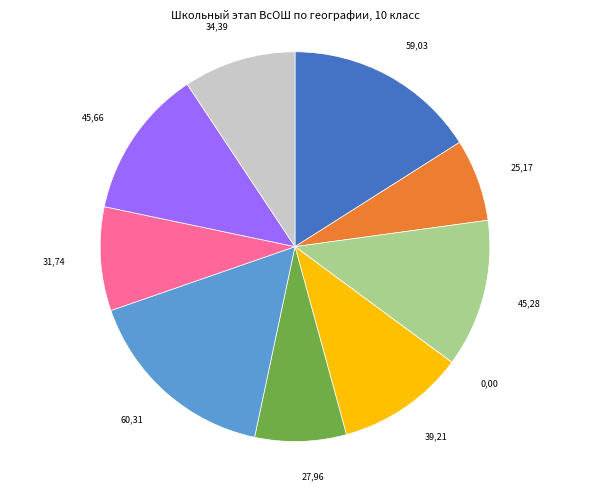

Does any single category account for the majority?

No